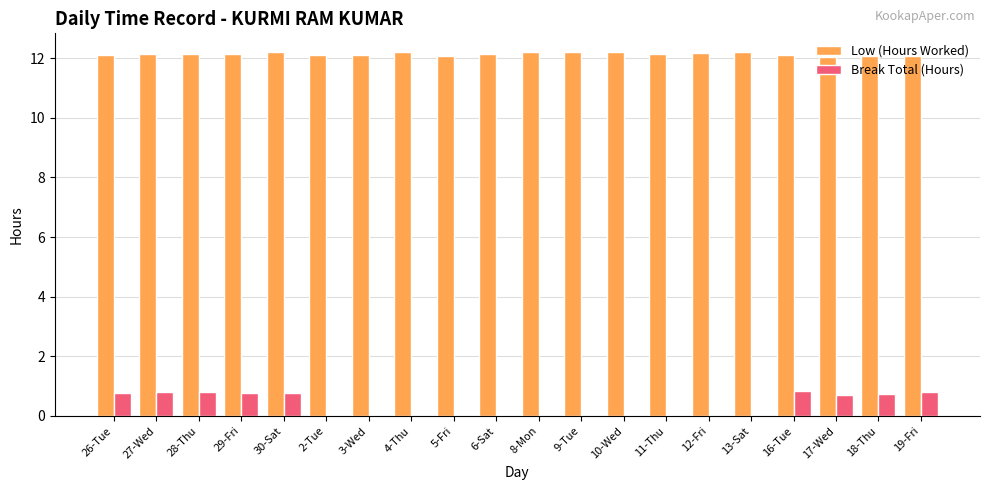

What is the sum of the Low (Hours Worked) values at 4-Thu and 13-Sat?

24.4